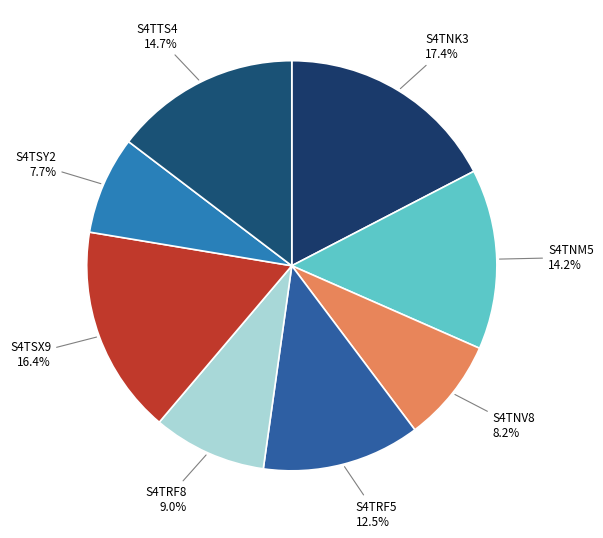

To the nearest percent, what is the average slice percentage?

12%